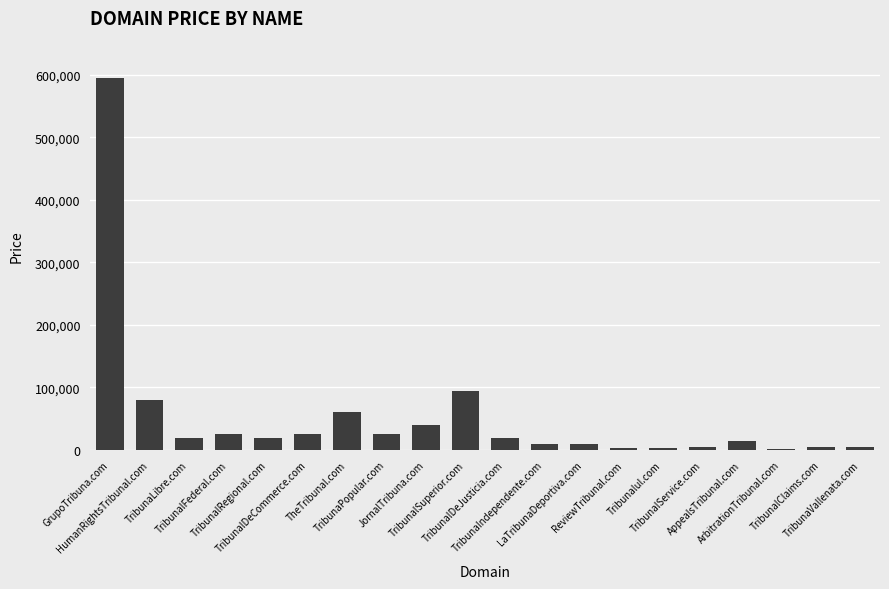

What is the sum of all values?

1060760